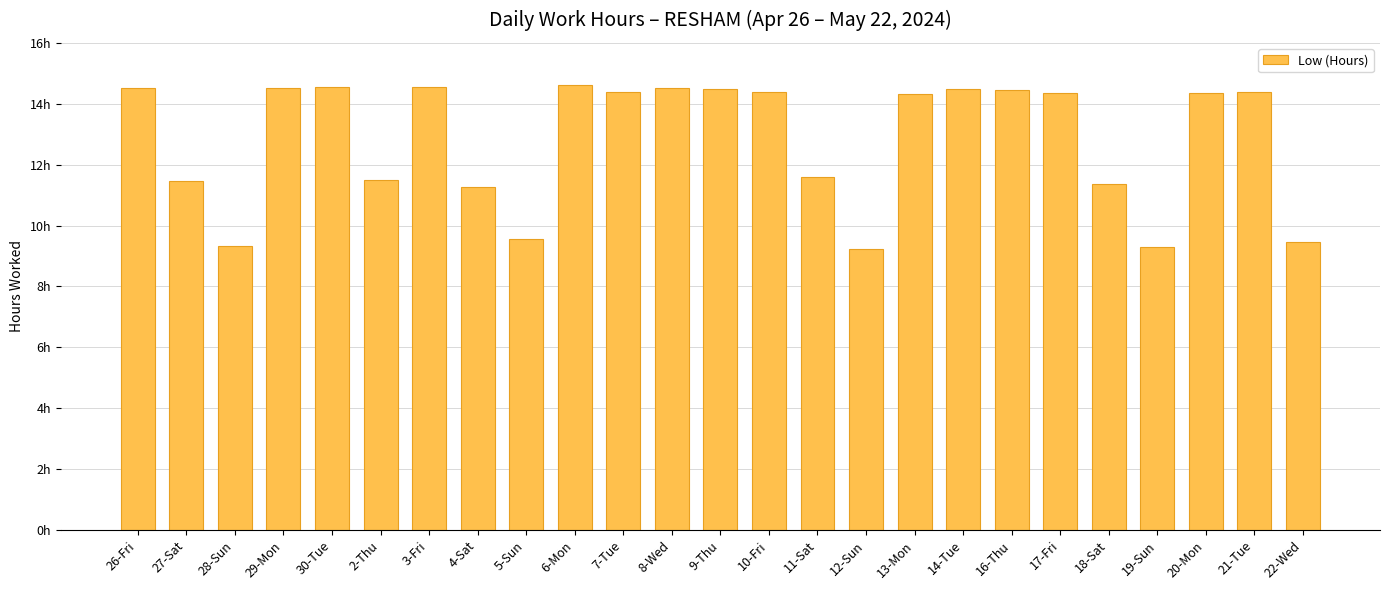

Which has a higher value, 30-Tue or 9-Thu?

30-Tue